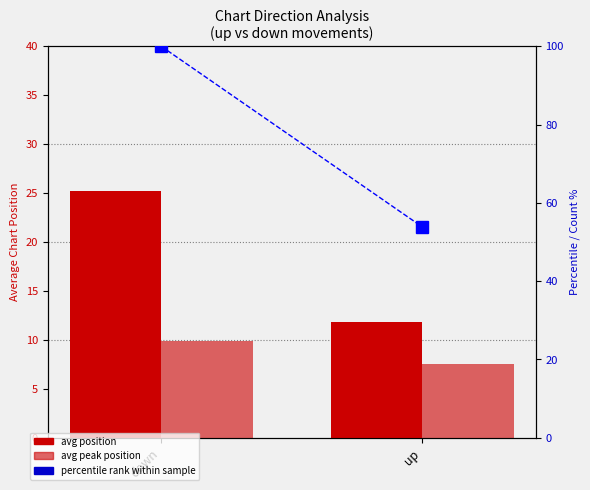

Which series has the largest total across all categories?

percentile rank within sample